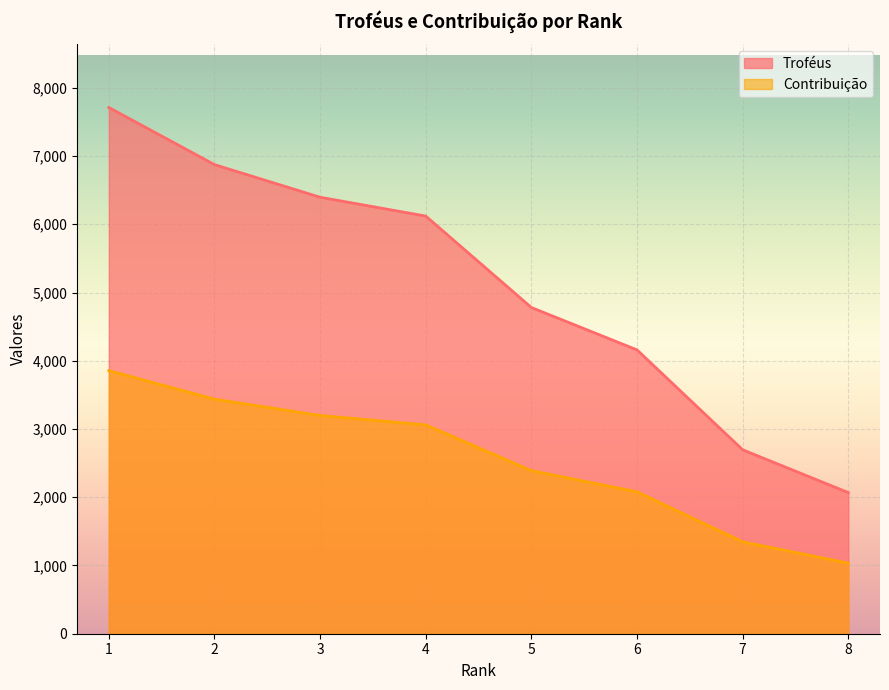

True or false: Contribuição and Troféus cross at least once.

False